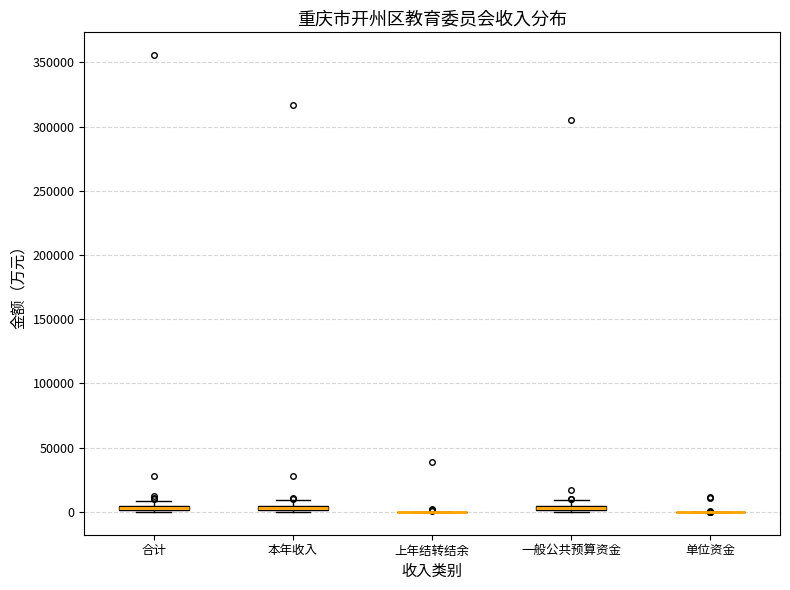

Where is the upper edge of the box for 一般公共预算资金 on the y-axis? The values are not printed on the chart, so give them approximately, as read against the axis.

5000